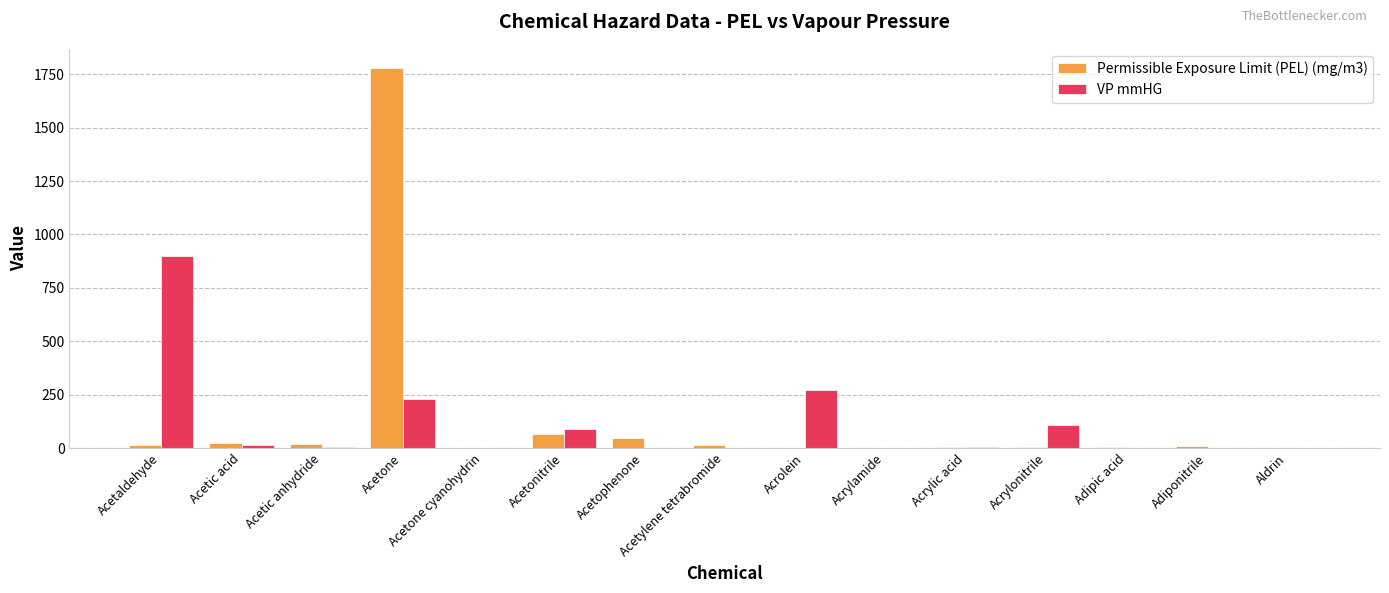

What is the sum of all Permissible Exposure Limit (PEL) (mg/m3) values?

1997.2